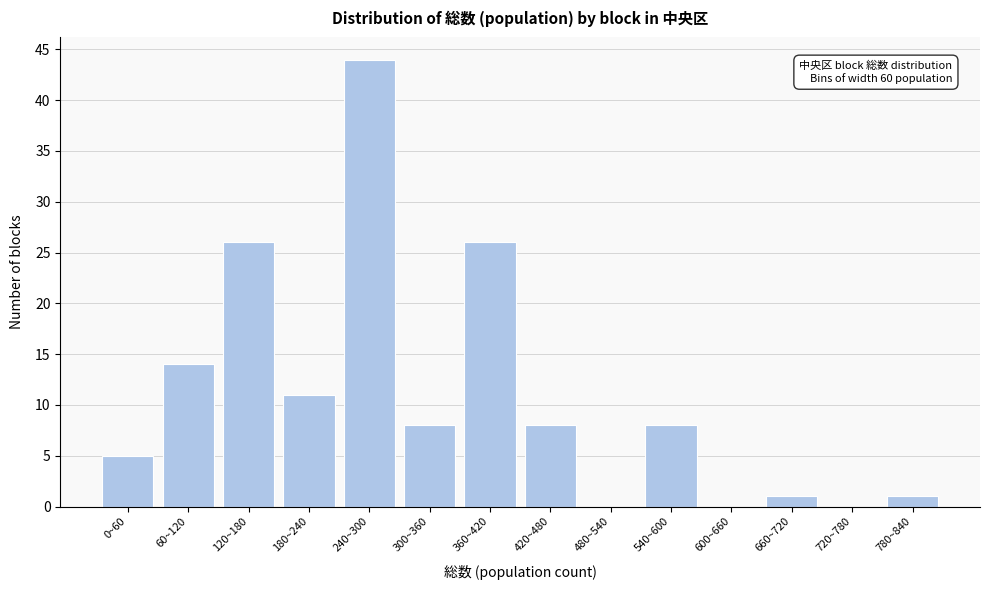

Reading left to right, what are all the values shown in this chart?

0~60=5	60~120=14	120~180=26	180~240=11	240~300=44	300~360=8	360~420=26	420~480=8	480~540=0	540~600=8	600~660=0	660~720=1	720~780=0	780~840=1